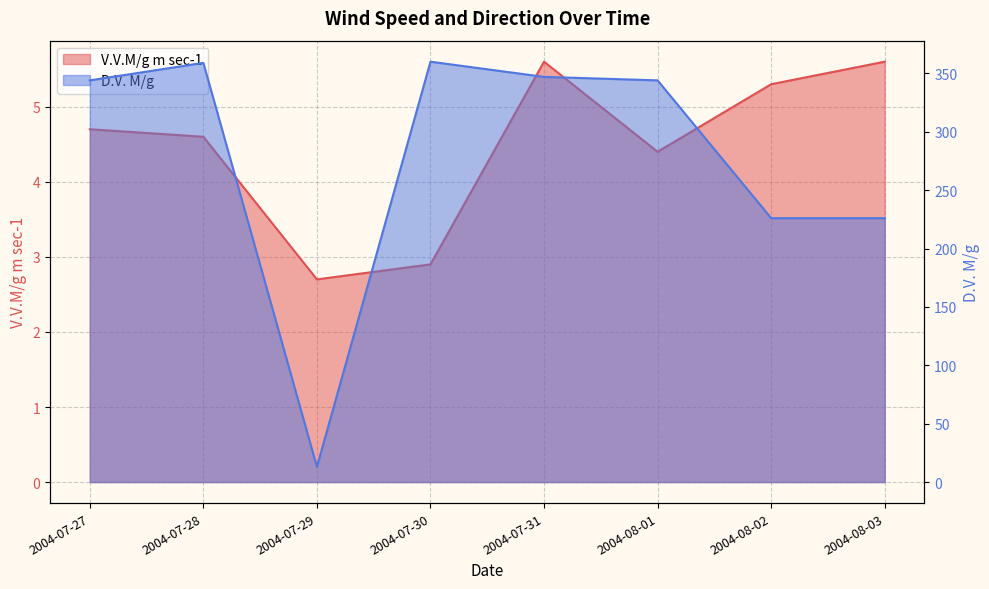

Where does the D.V. M/g series first go above 344?

2004-07-28